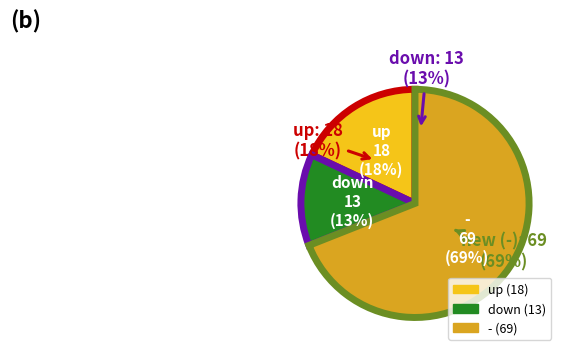

Which category has the biggest portion of the pie?

-